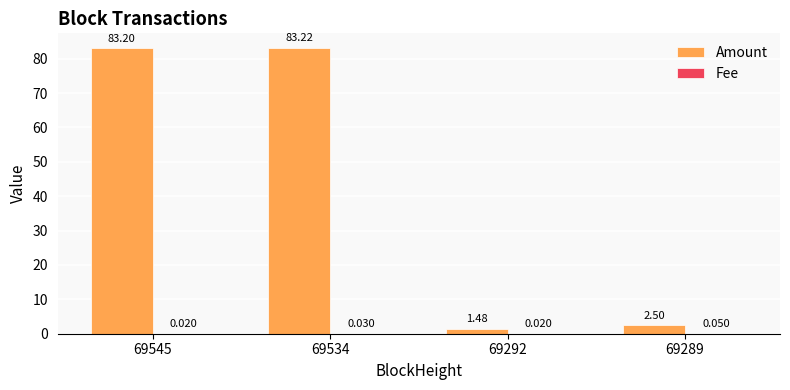

At which category does the chart reach its minimum across all series?

69545